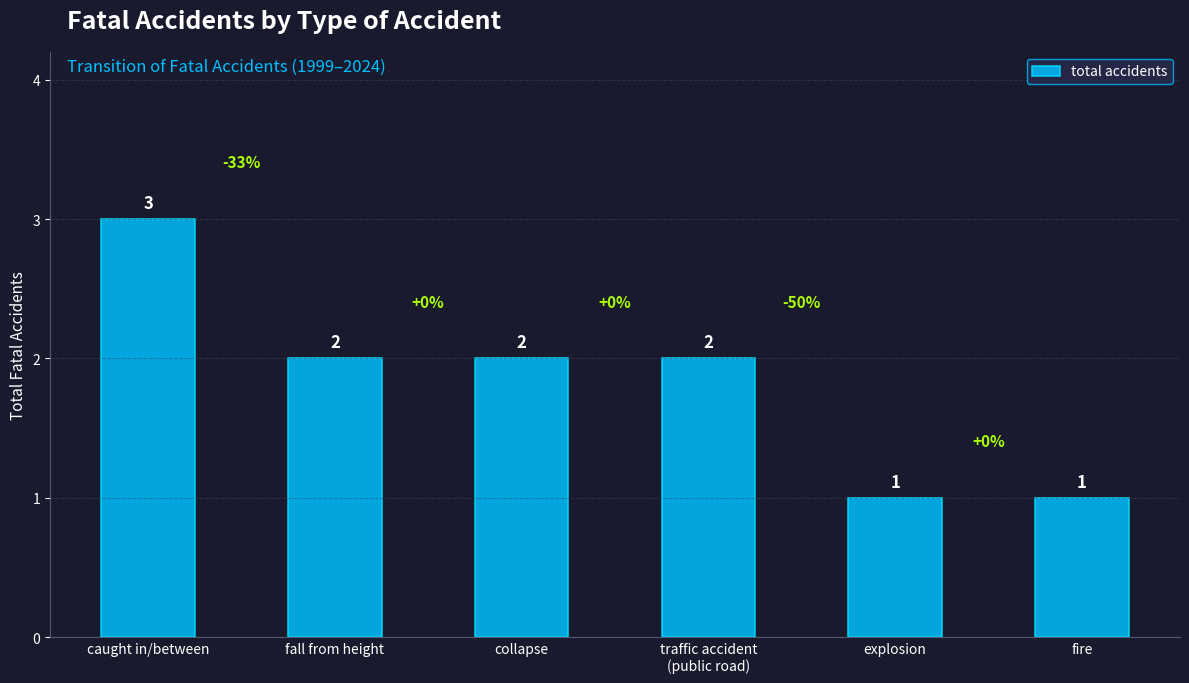

Count the number of data series in this chart.

1